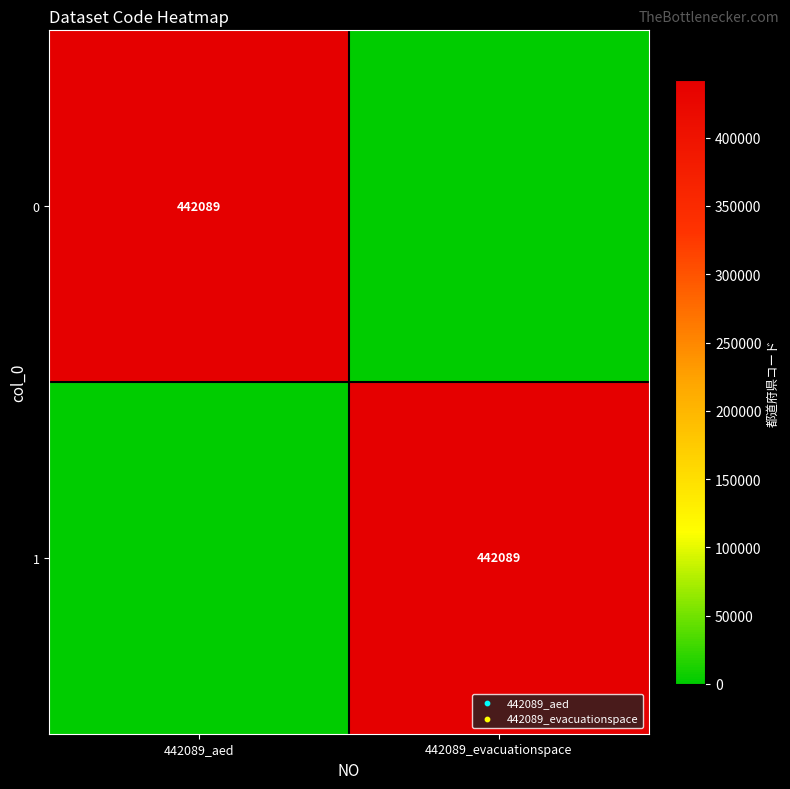

The 0 series shows 442089 at 442089_aed. True or false?

True